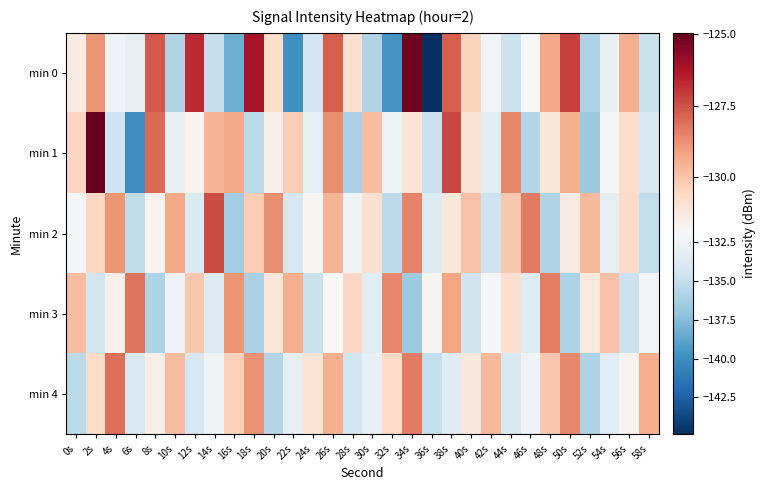

List the series in order of their peak value, highest first.

min 1, min 0, min 2, min 4, min 3